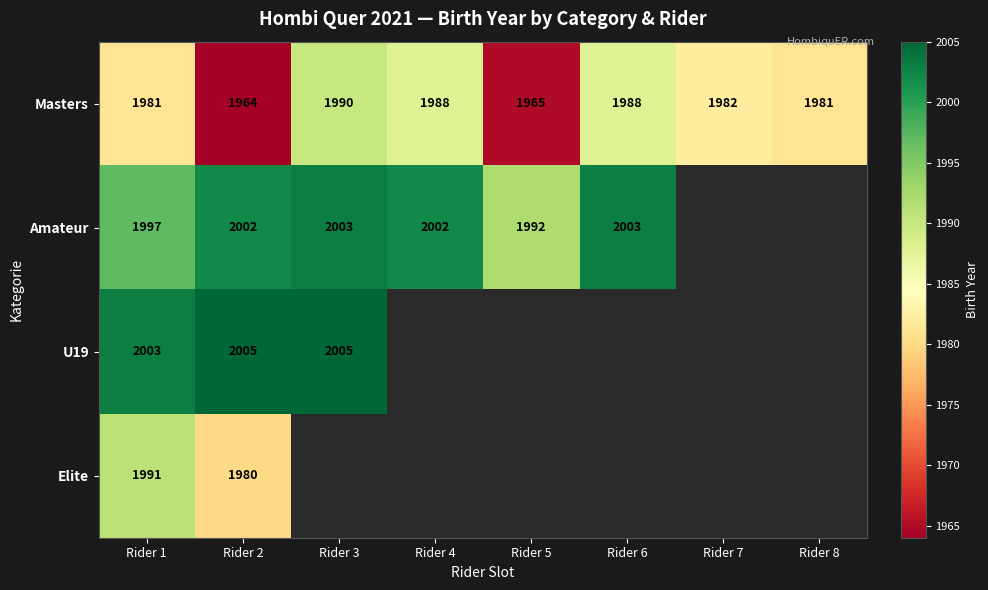

True or false: Masters has a value of 688.0 at Rider 4.

False